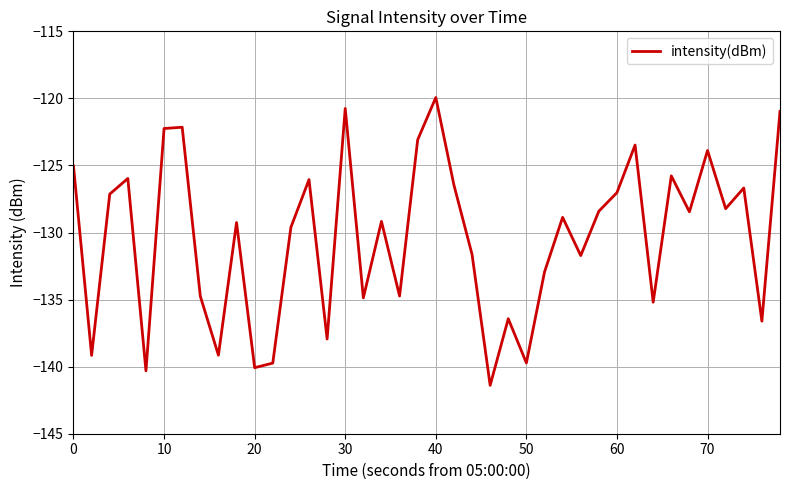

What is the smallest value displayed?

-141.4